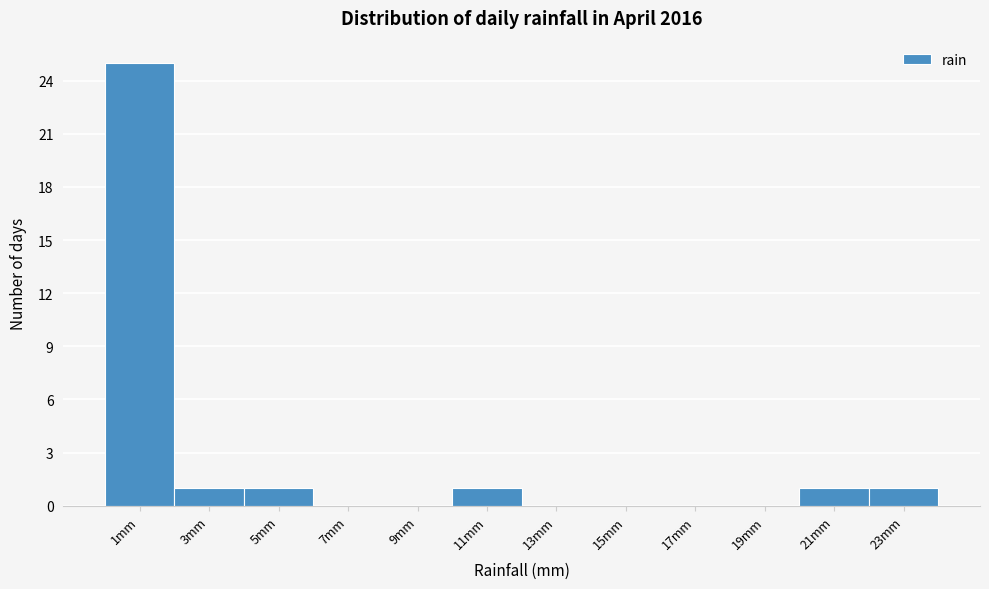

Reading left to right, list every bar in this chart as the range it spans on the x-axis followed by its height. The values are not printed on the chart, so give them approximately, as read against the axis.

0 to 2: 25
2 to 4: 1
4 to 6: 1
6 to 8: 0
8 to 10: 0
10 to 12: 1
12 to 14: 0
14 to 16: 0
16 to 18: 0
18 to 20: 0
20 to 22: 1
22 to 24: 1